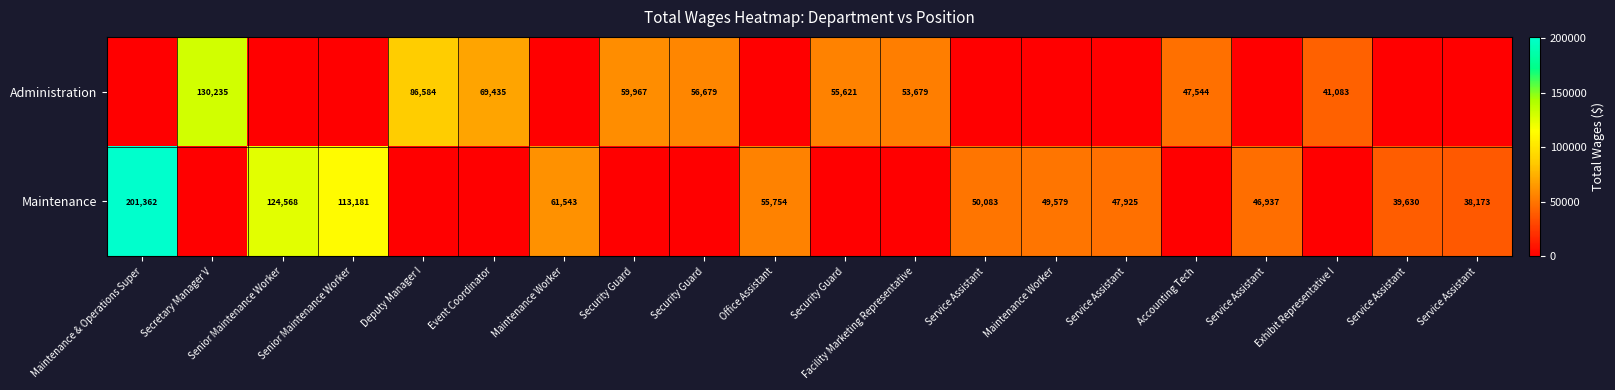

Rank the series at Exhibit Representative I from lowest to highest value.

Maintenance, Administration